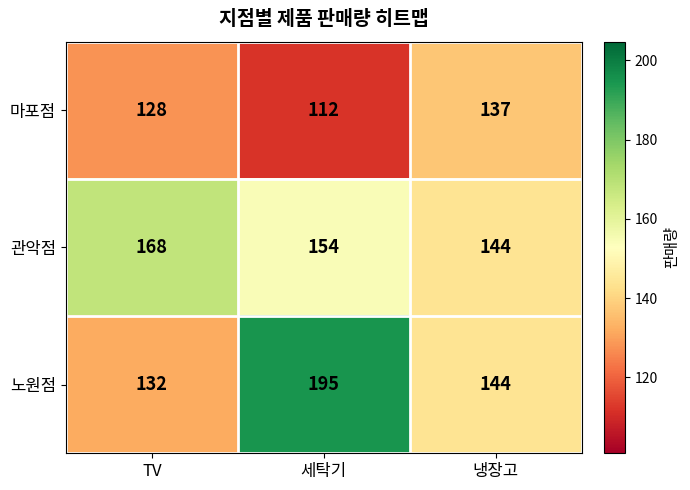

Rank the categories by 노원점 value from lowest to highest.

TV, 냉장고, 세탁기